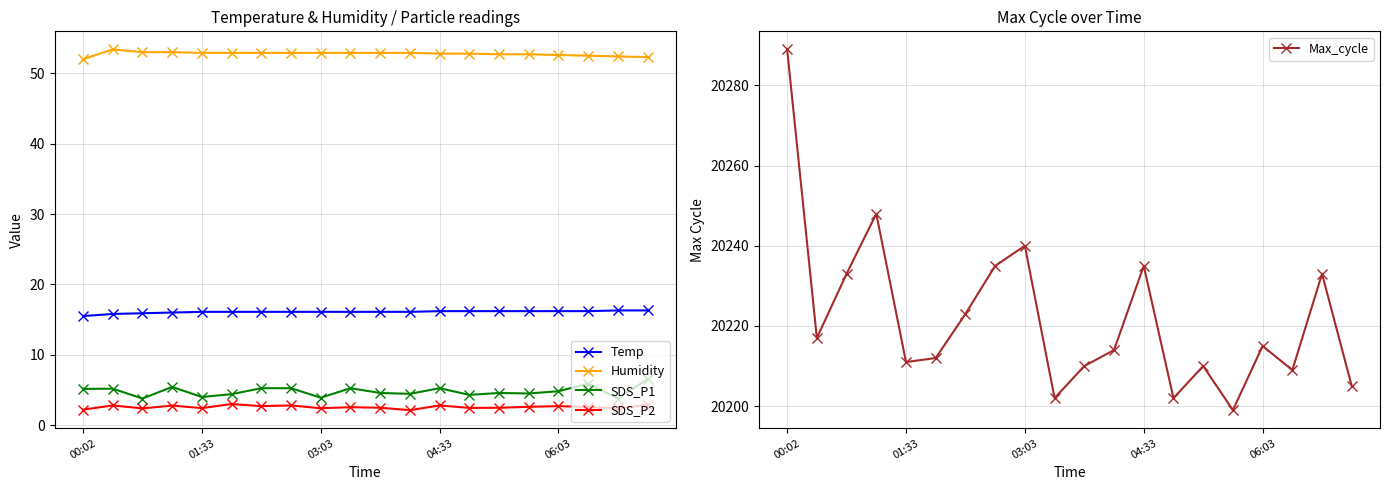

How many values in the Temp series exceed 16?

16